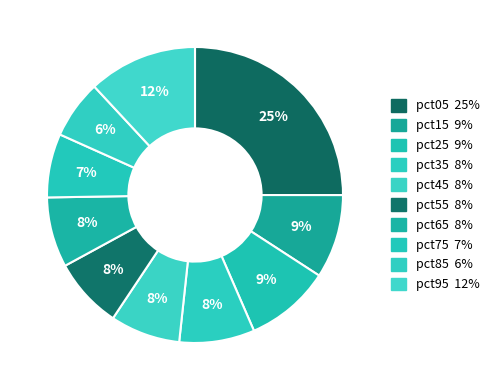

Which slice is the largest?

pct05